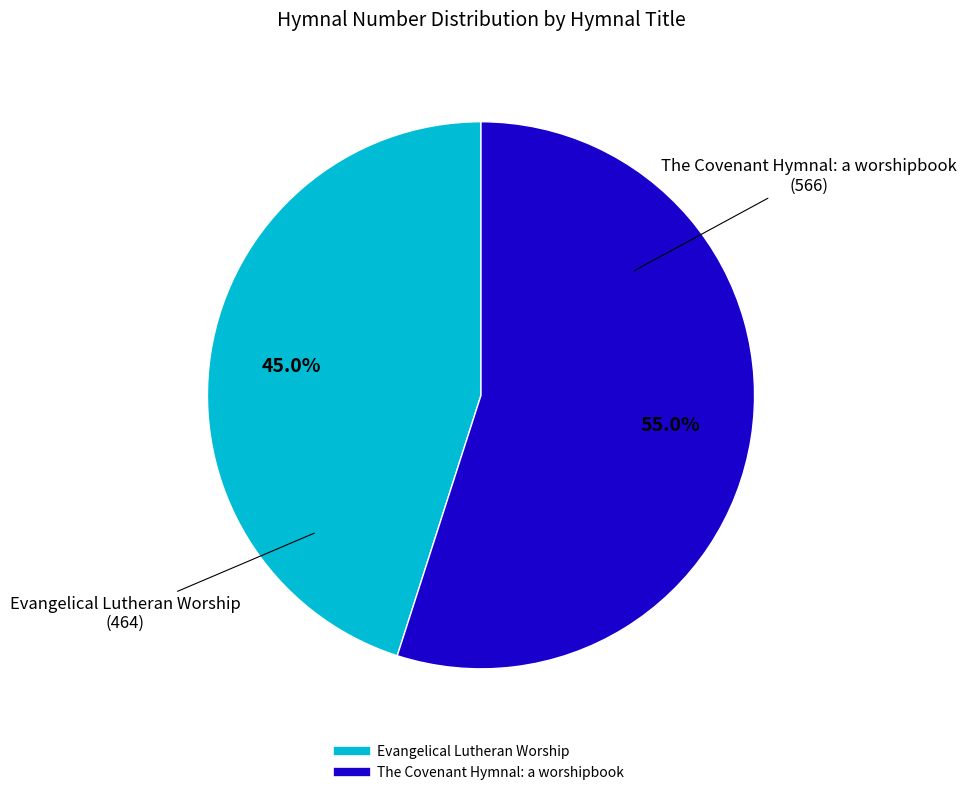

What is the smallest slice in the pie chart?

Evangelical Lutheran Worship